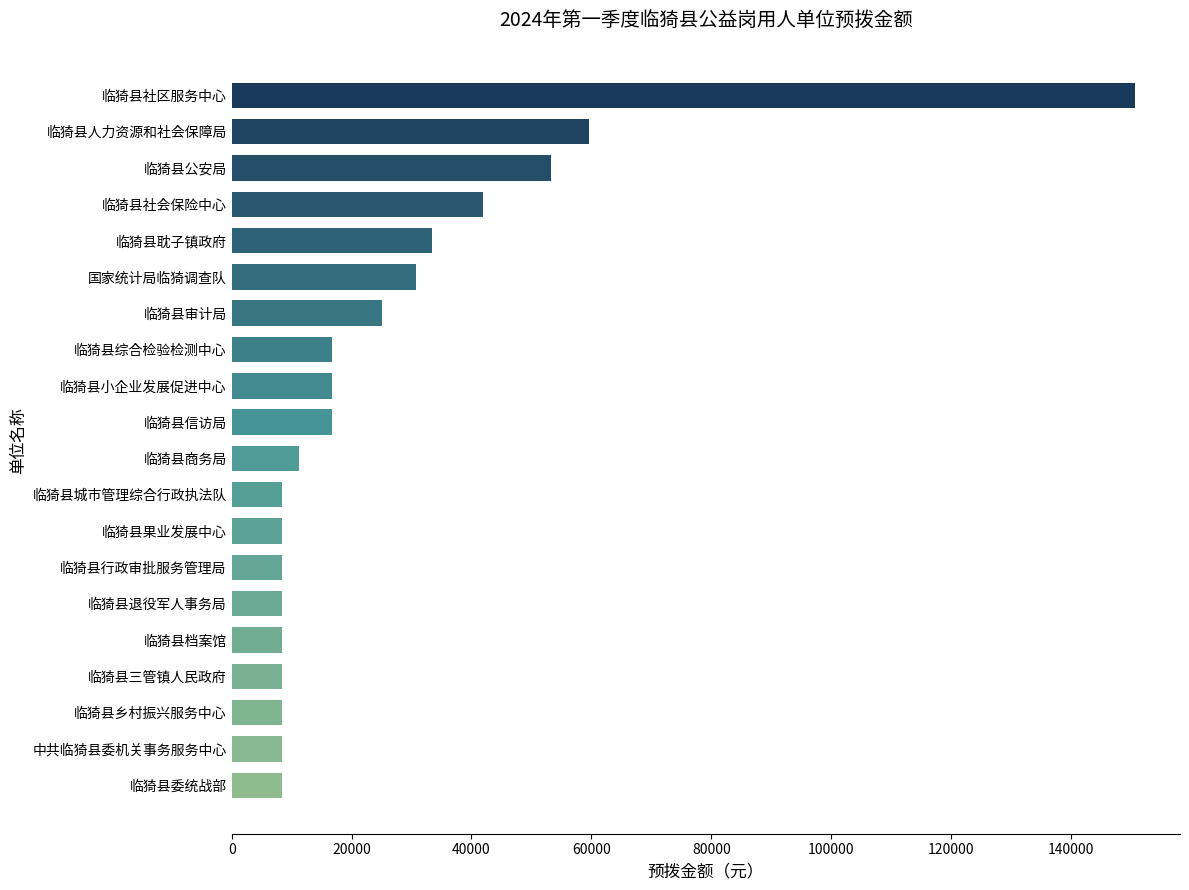

What is the change in value from 临猗县商务局 to 临猗县小企业发展促进中心?

+5610.8